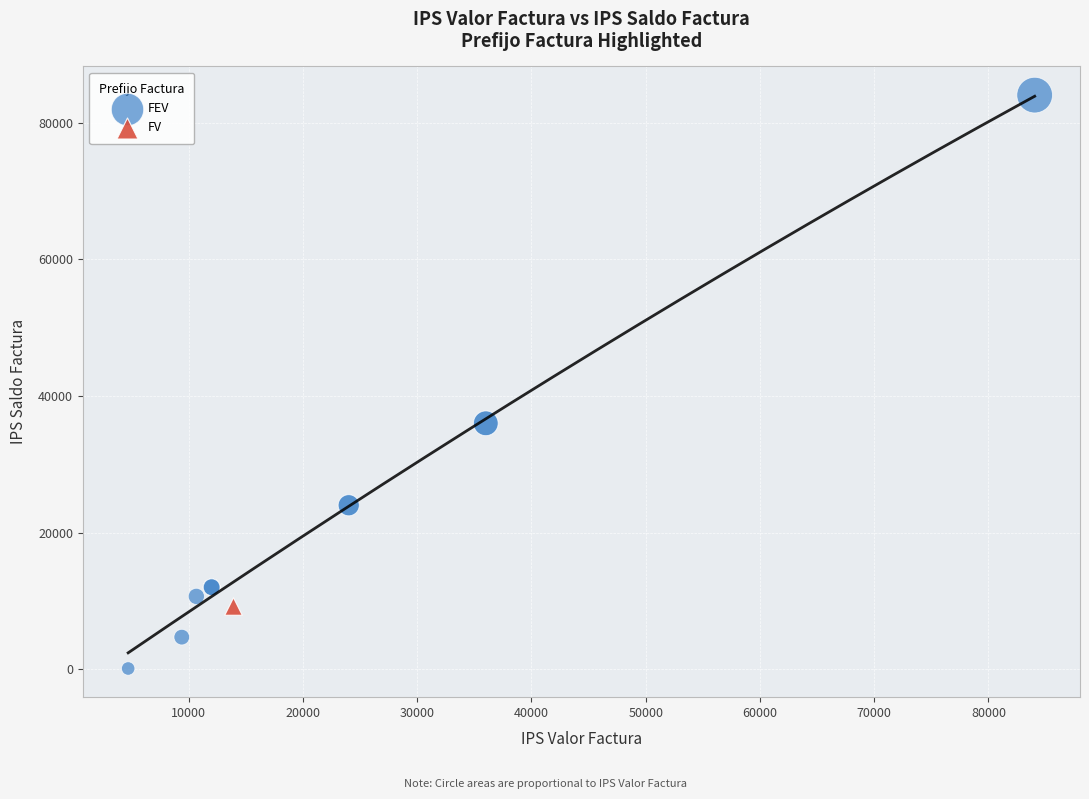

What are all the series names shown in the legend?

FEV, FV